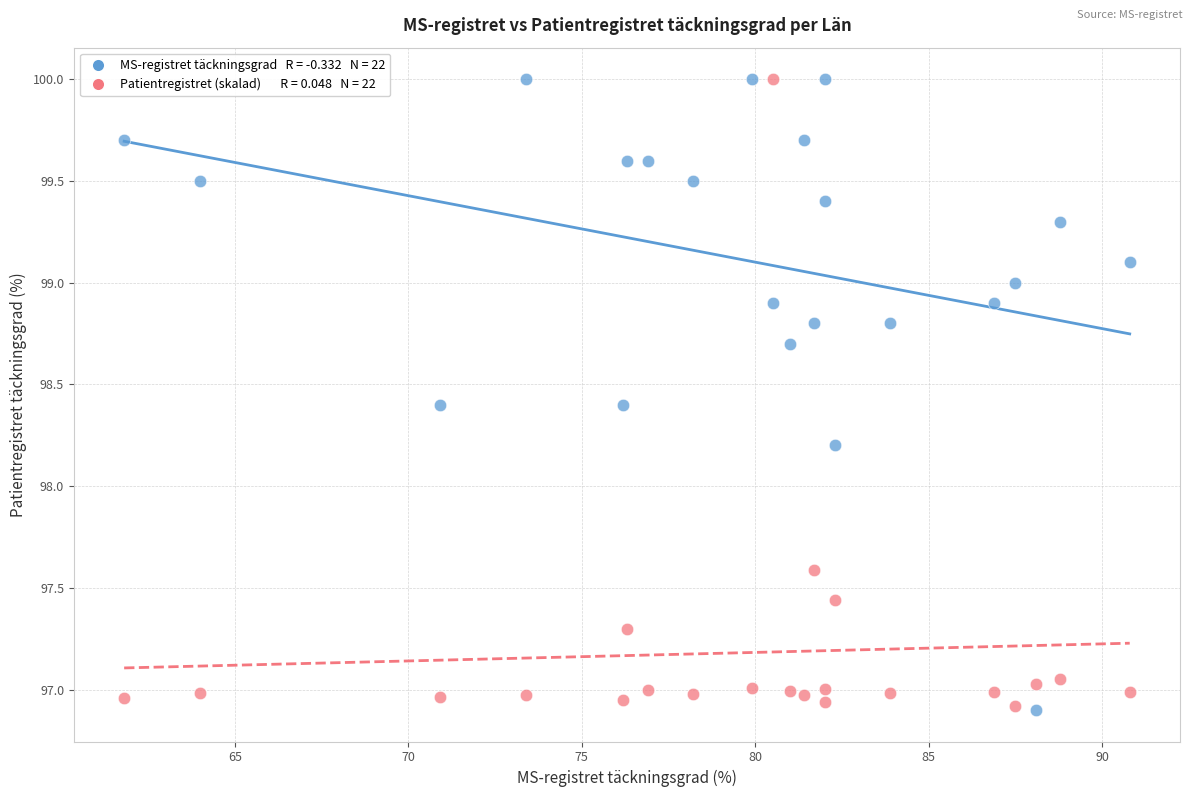

Across all data points, what is the range of Y values (max minus min)?

3.1